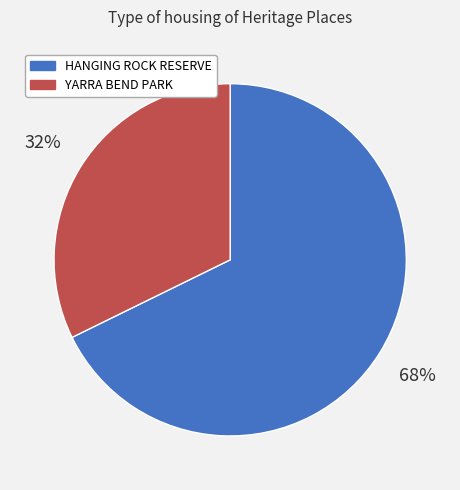

Which category has the biggest portion of the pie?

HANGING ROCK RESERVE